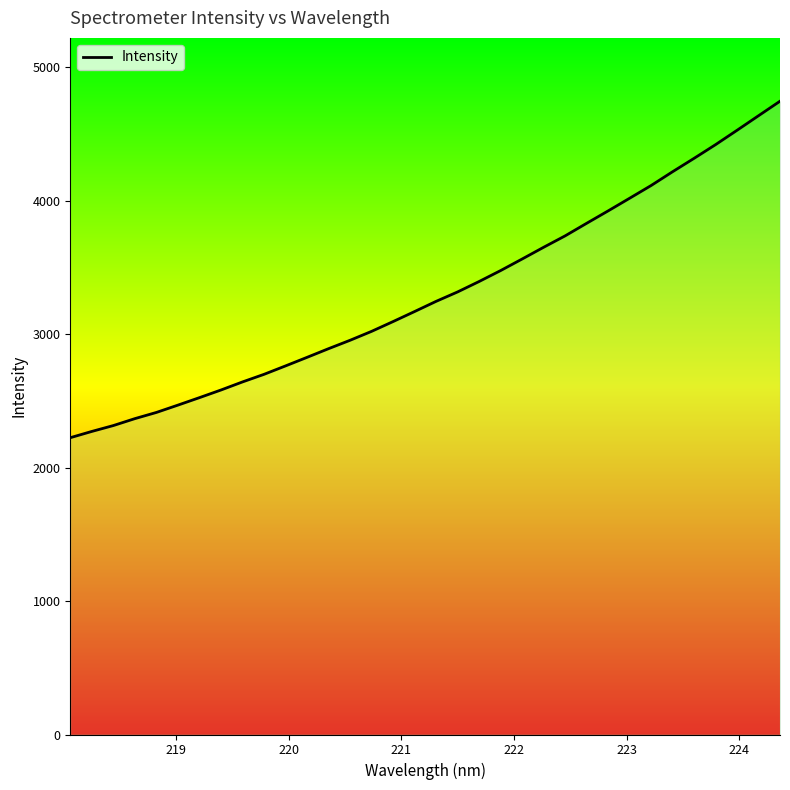

How many lines are shown in the chart?

1